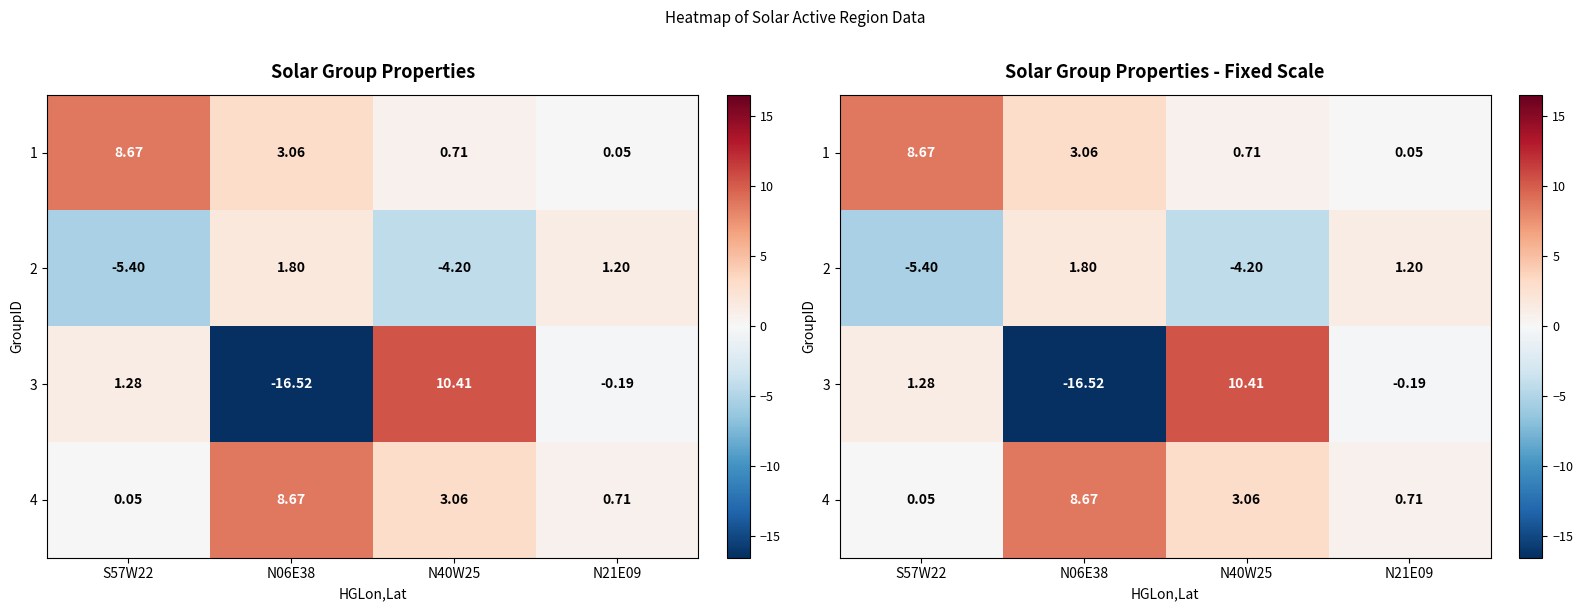

What is the total value across all series at N06E38?

-3.0